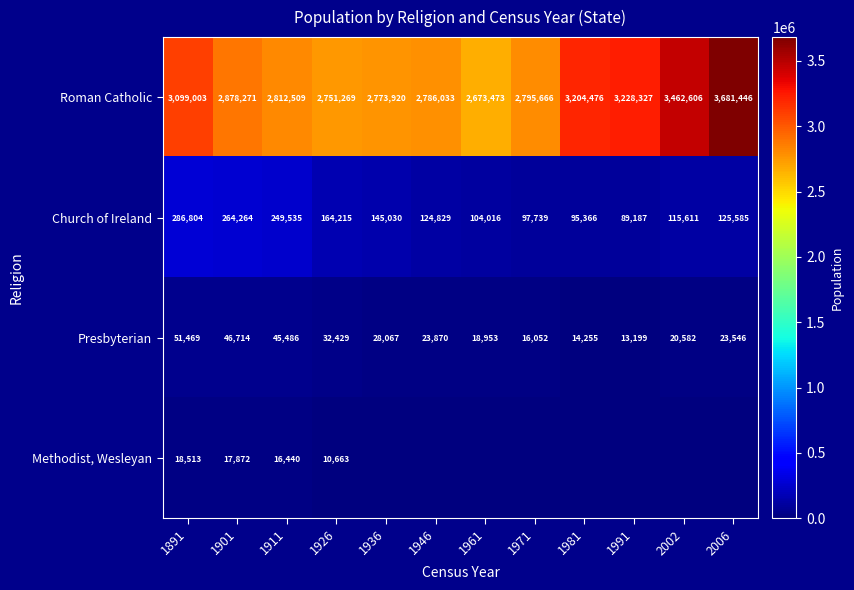

What is the maximum value for Presbyterian?

51469